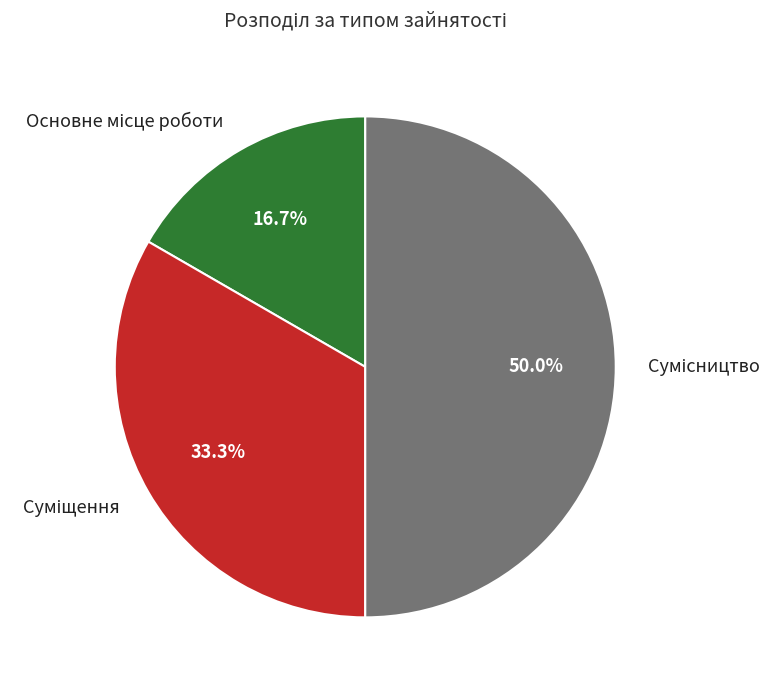

What portion of the pie excludes Суміщення?

66.7%